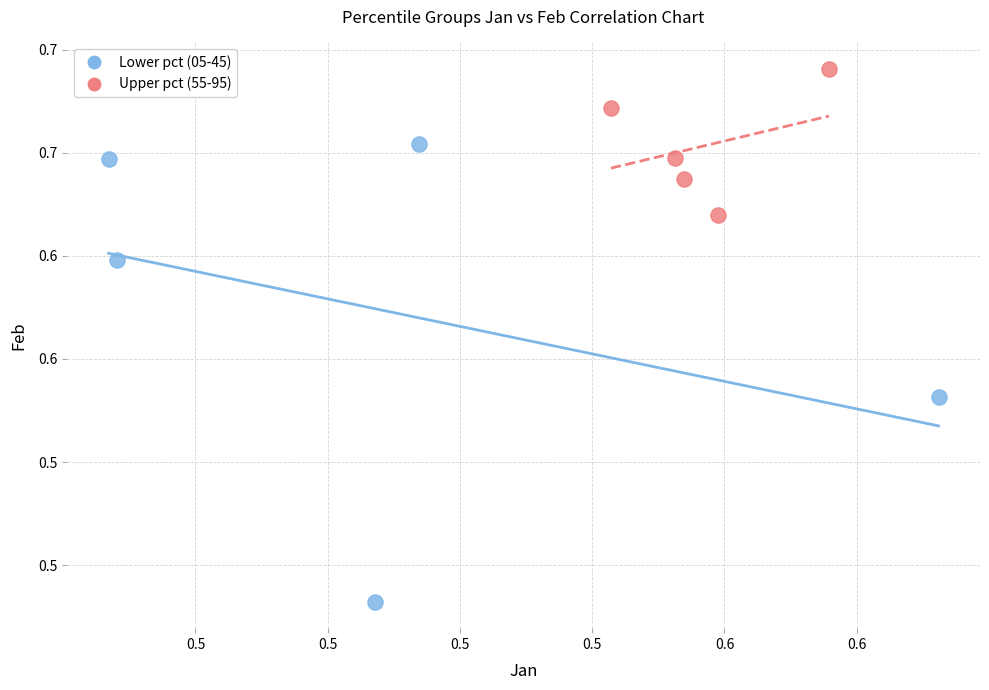

Which series has the largest Y range (max minus min)?

Lower pct (05-45)